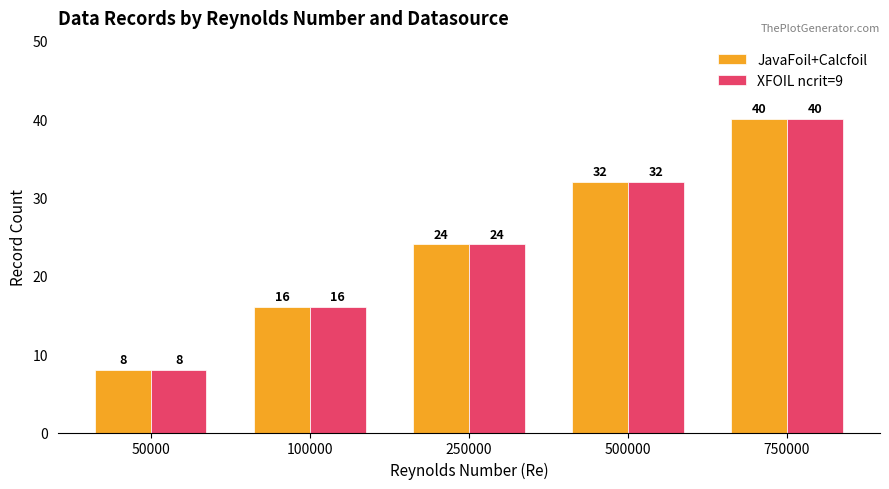

Which category has the lowest value in the JavaFoil+Calcfoil series?

50000